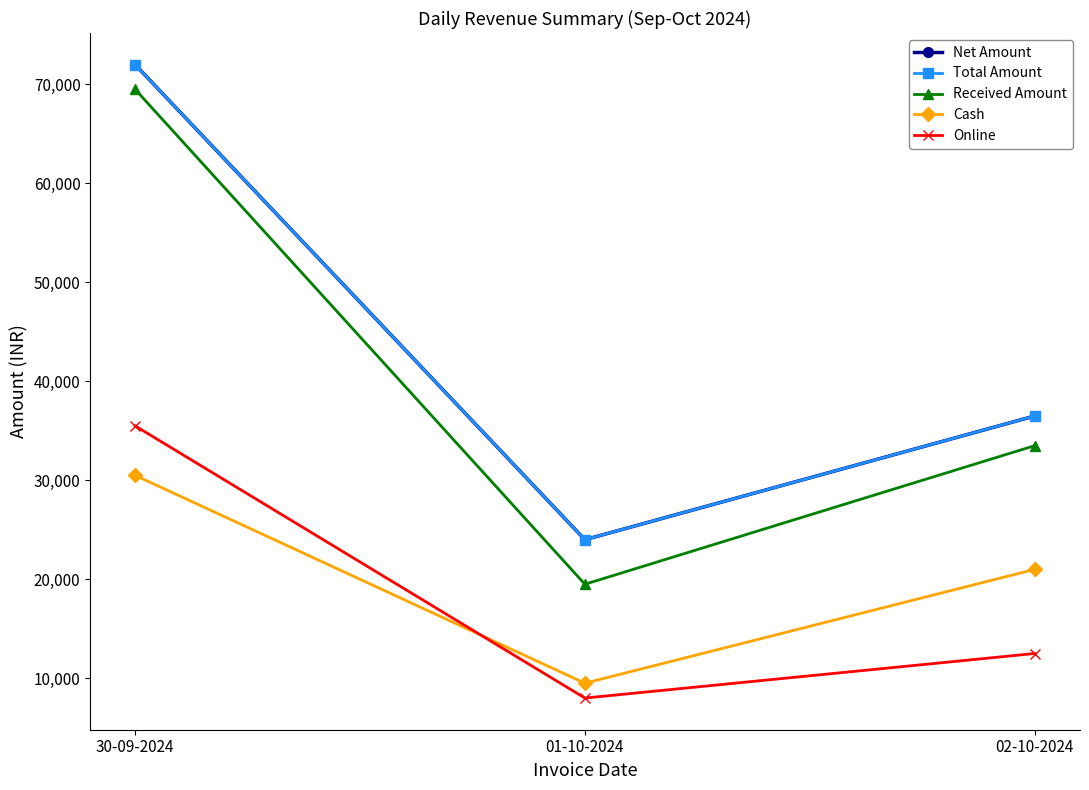

Reading left to right, list all the values displayed in this chart.

Net Amount: 72000	24000	36500
Total Amount: 72000	24000	36500
Received Amount: 69500	19500	33500
Cash: 30500	9500	21000
Online: 35500	8000	12500